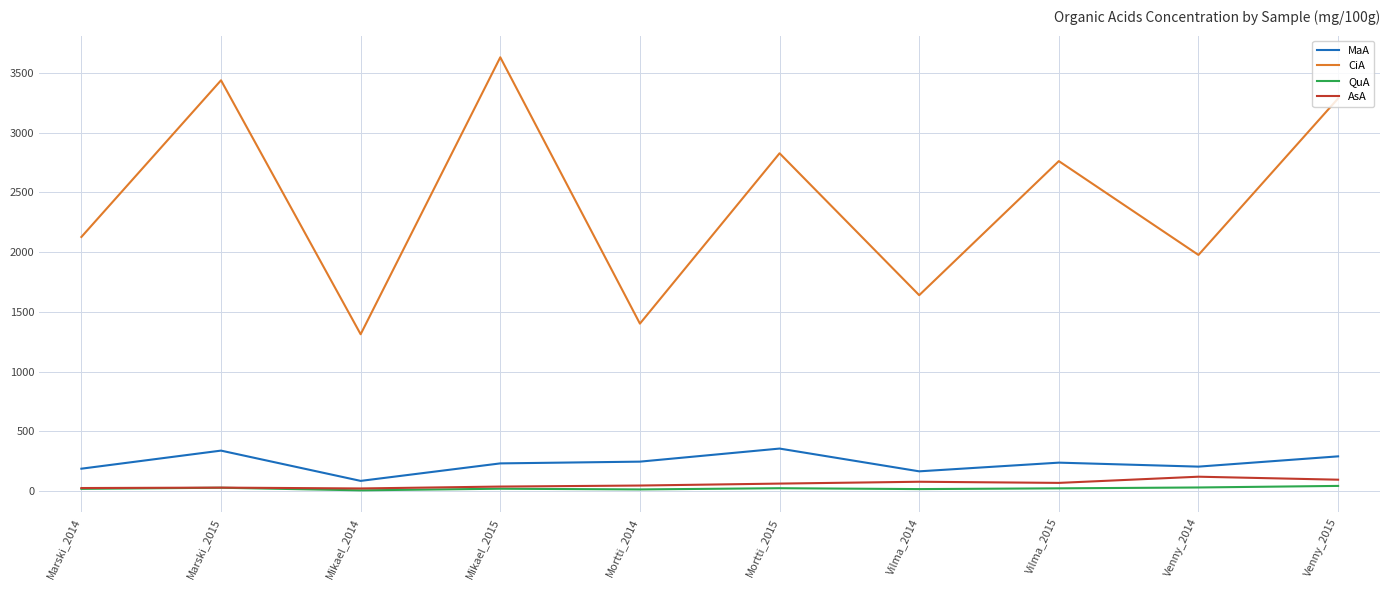

Which series has the widest spread of values?

CiA